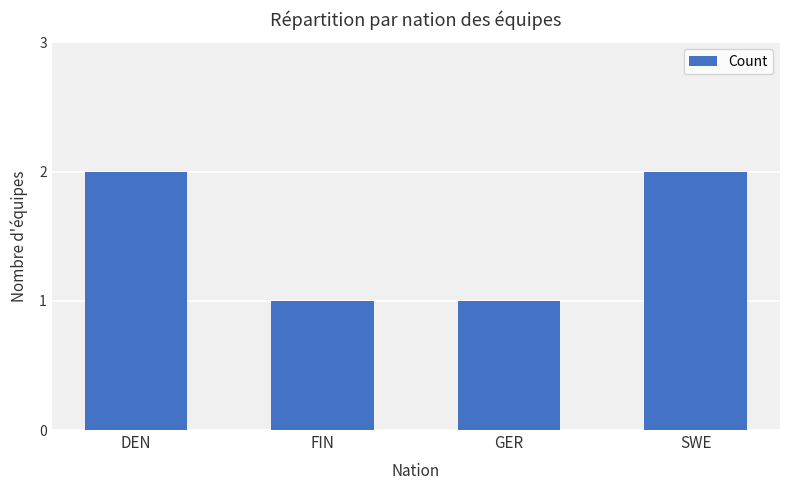

What is the smallest value displayed?

1